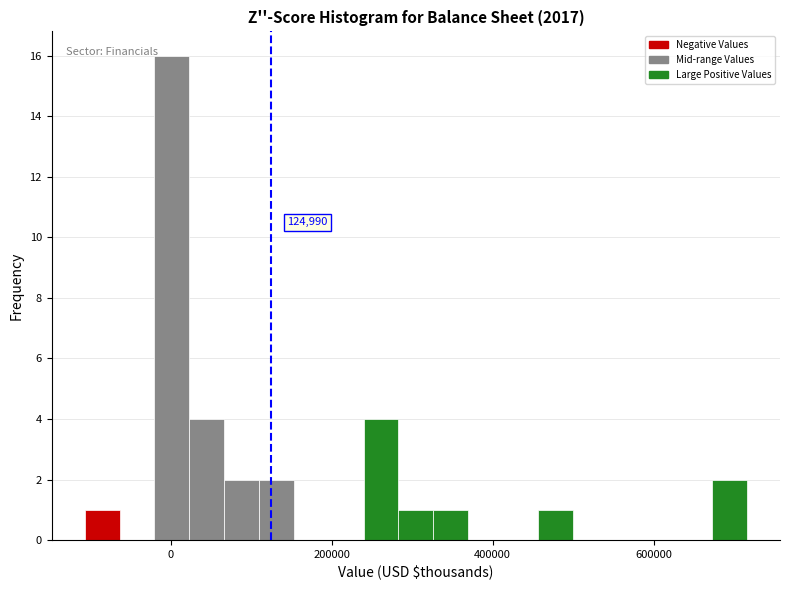

Around what value on the x-axis is the tallest bar? Give the approximate position of its centre, as read against the axis.

0